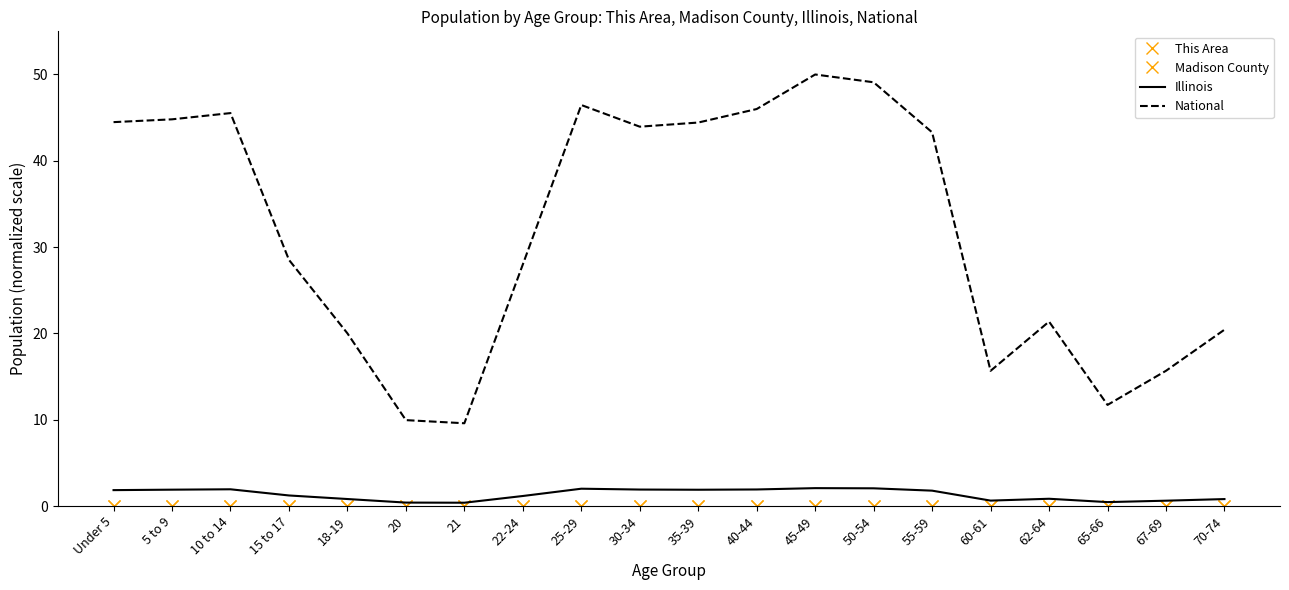

What is the spread (max minus min) of values at 45-49?

50.0